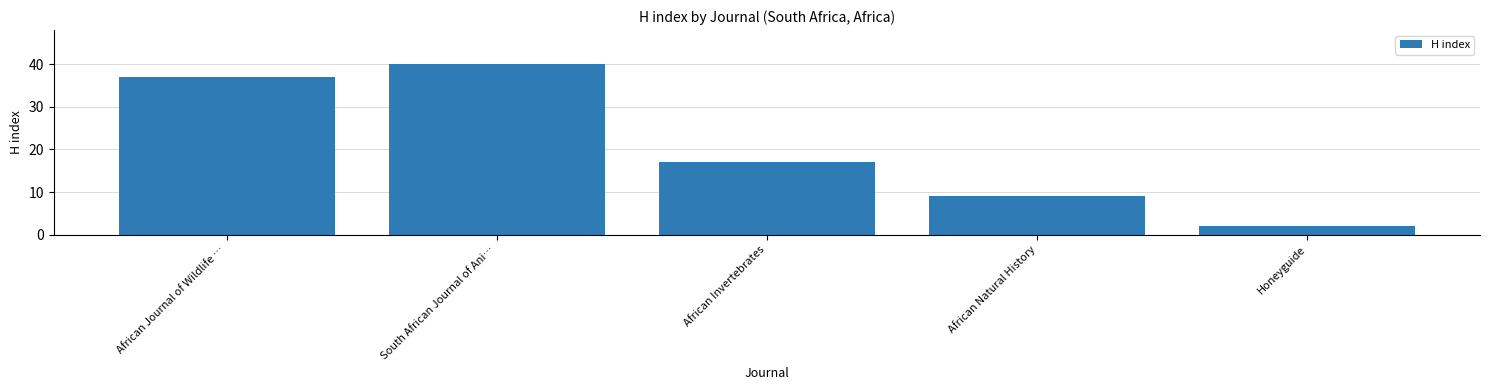

What is the label of the 4th bar from the right?

South African Journal of Ani…